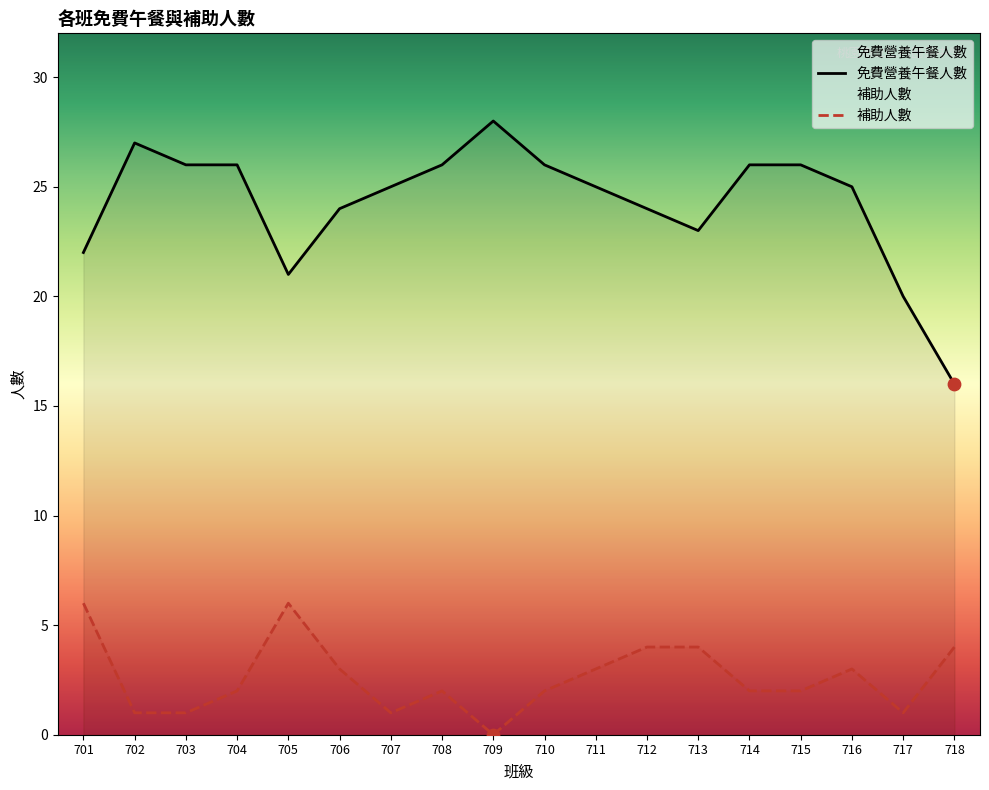

At which category is the sum across all series the highest?

701